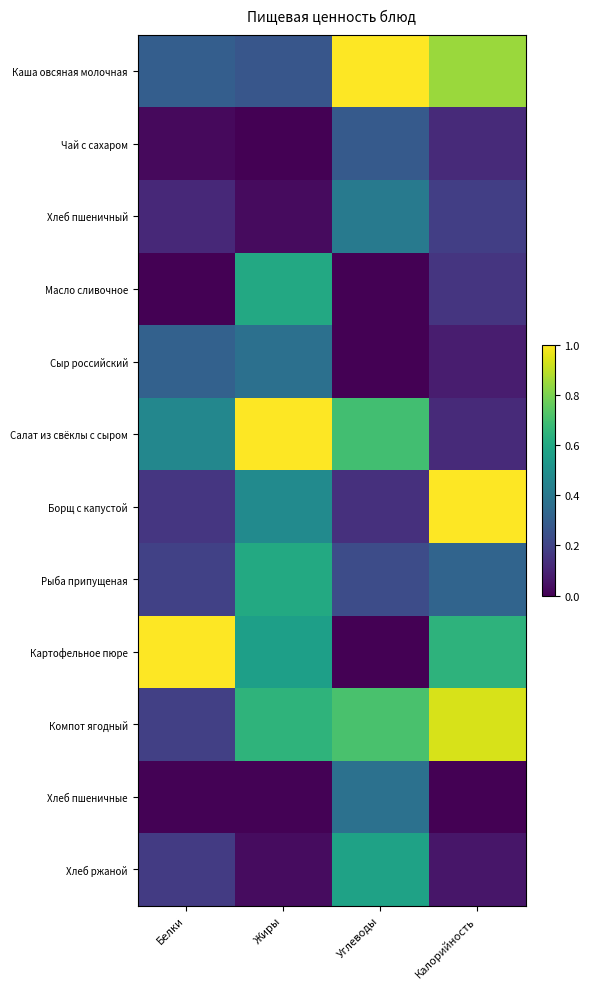

How many data points does each series have?

4